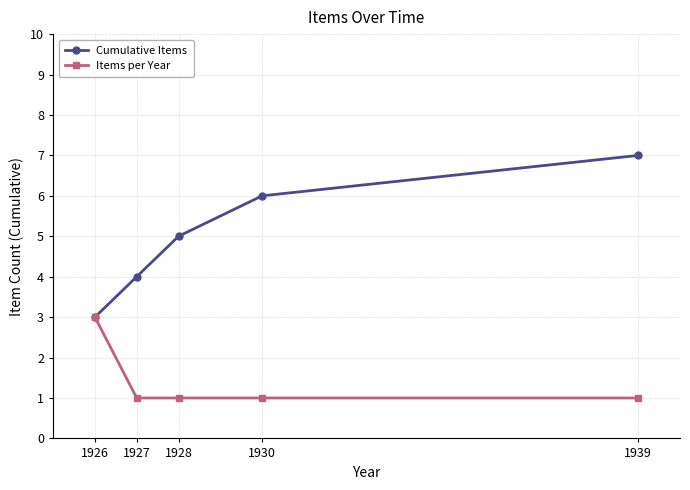

Reading left to right, list all the values displayed in this chart.

Cumulative Items: 1926=3	1927=4	1928=5	1930=6	1939=7
Items per Year: 1926=3	1927=1	1928=1	1930=1	1939=1